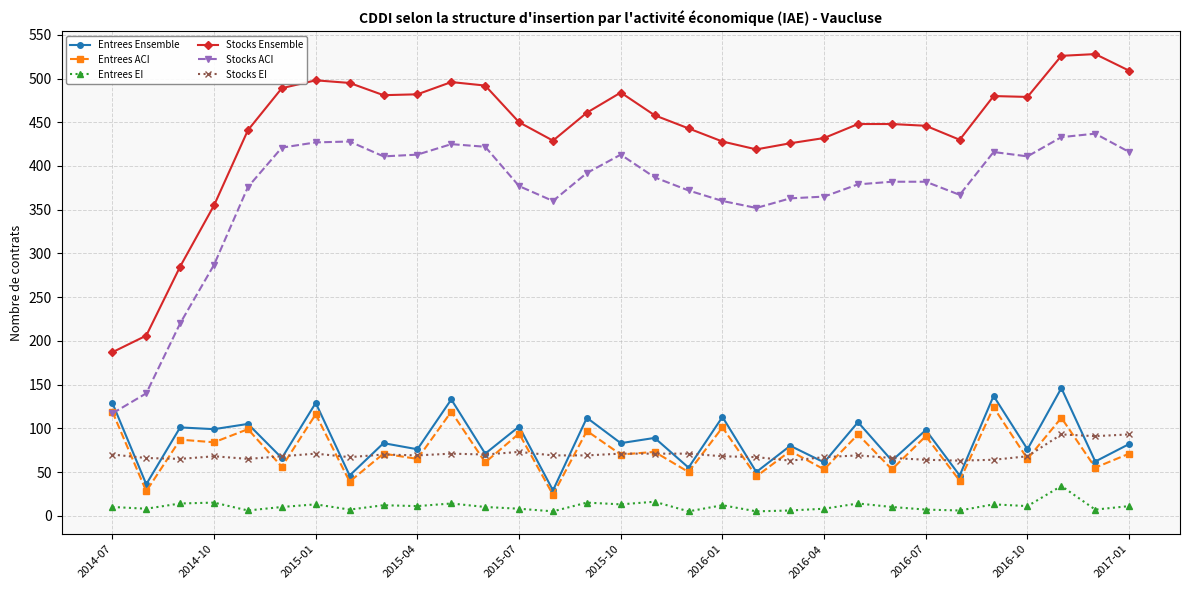

Is this an area chart (filled region under the line)?

No